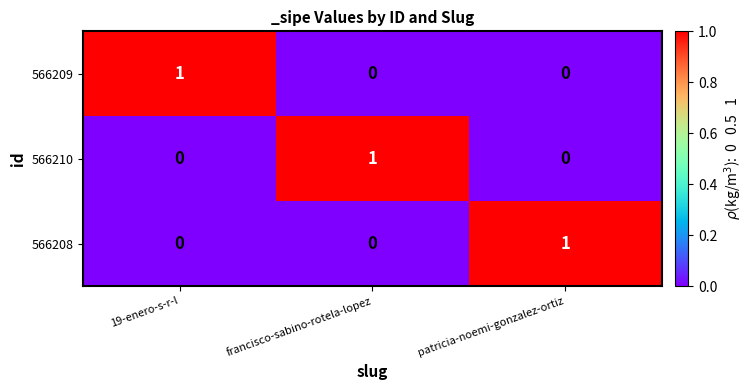

True or false: 566210 has a value of -1 at patricia-noemi-gonzalez-ortiz.

False